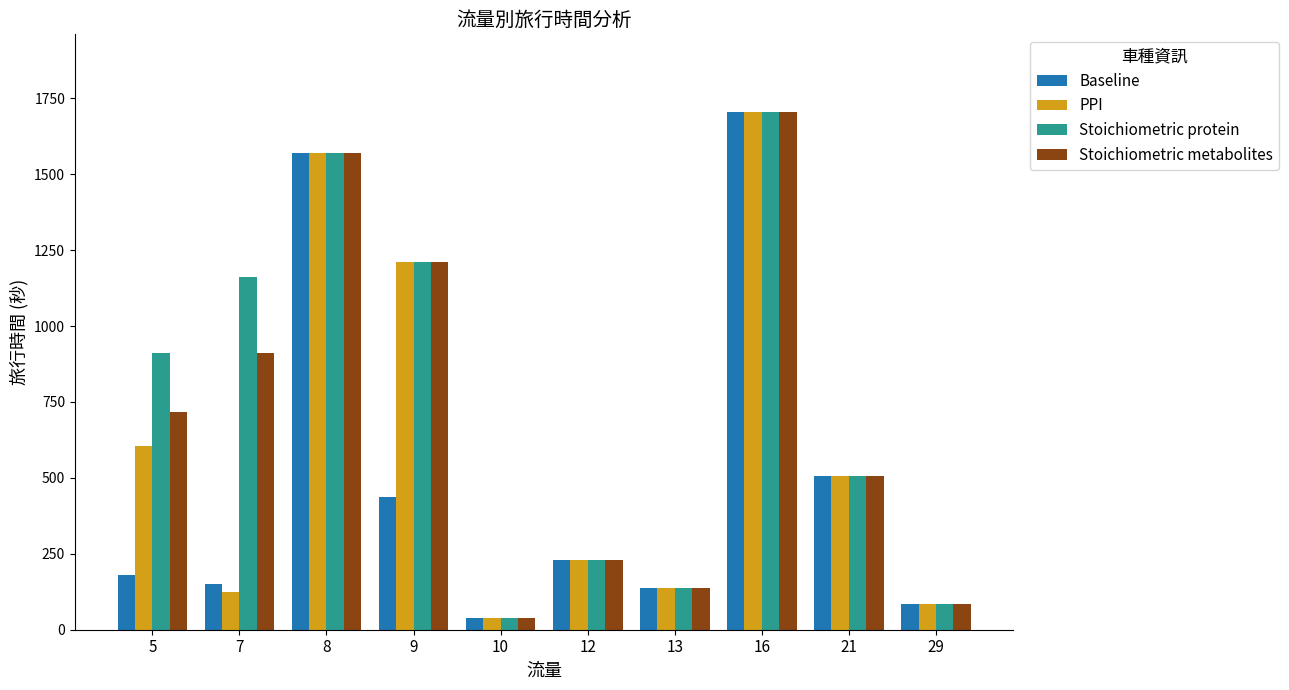

List the series in order of their overall mean, highest first.

Stoichiometric protein, Stoichiometric metabolites, PPI, Baseline